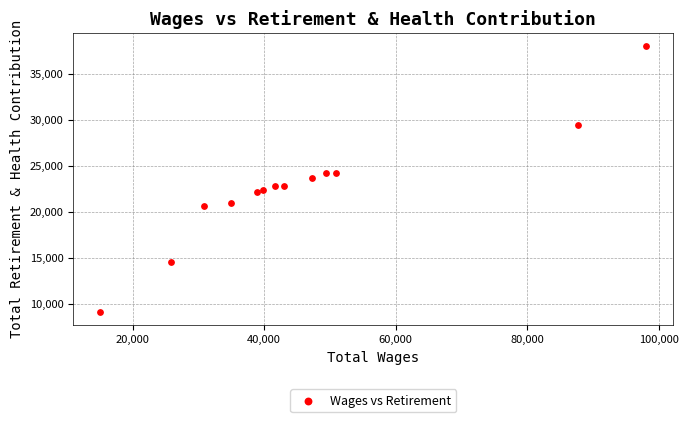

What is the range of X values (max minus min)?

82977